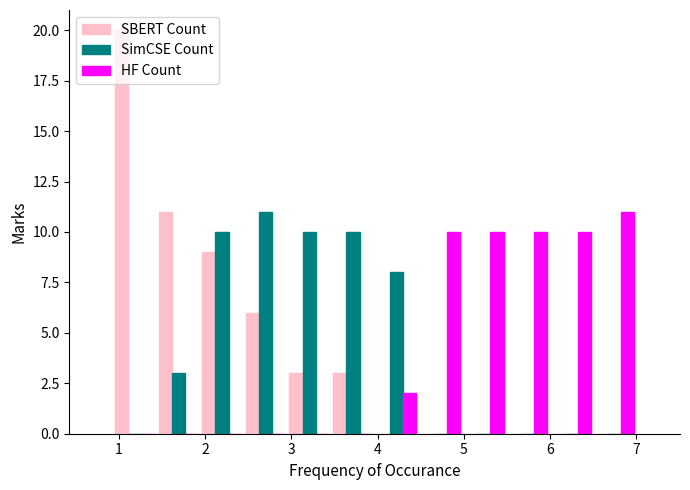

What is the height of the SimCSE Count bar covering 4.0 to 4.5 on the x-axis? Neither the bar edges nor the heights are printed on the chart, so give them approximately, as read against the axes.

8